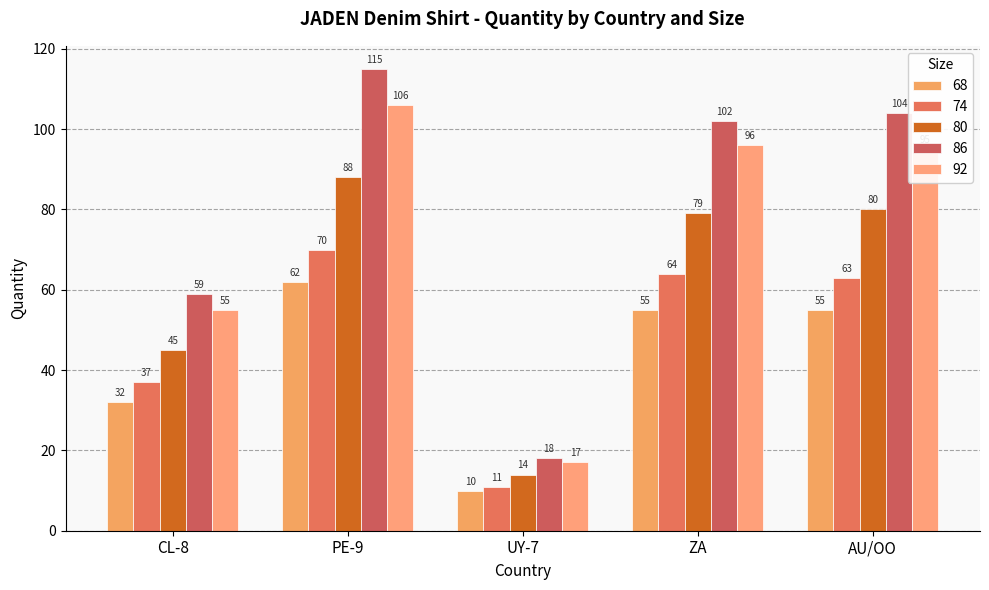

At which category does the chart reach its peak across all series?

PE-9